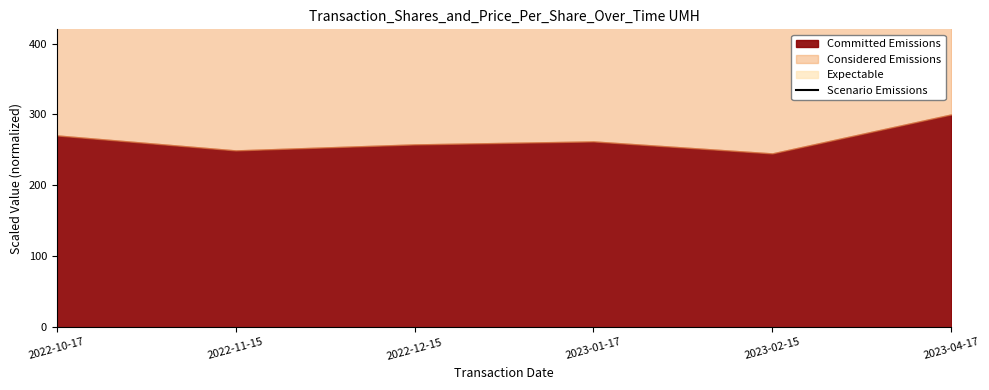

What is the approximate value at 2022-11-15?

708.0